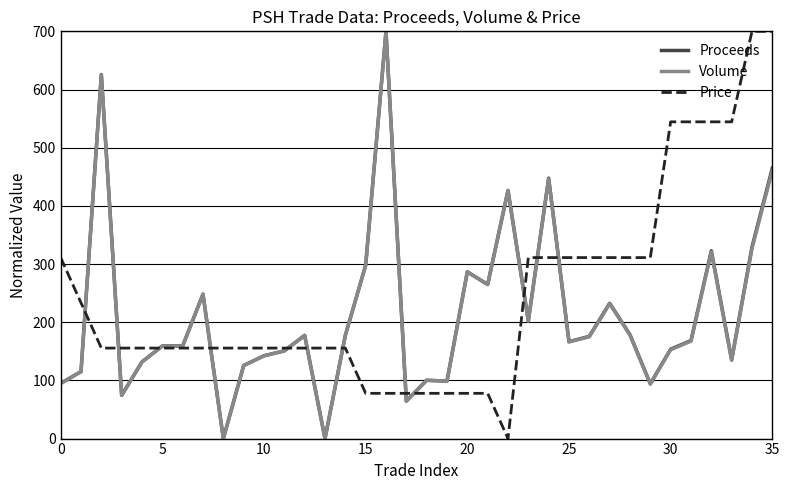

What is the greatest value displayed?

700.0